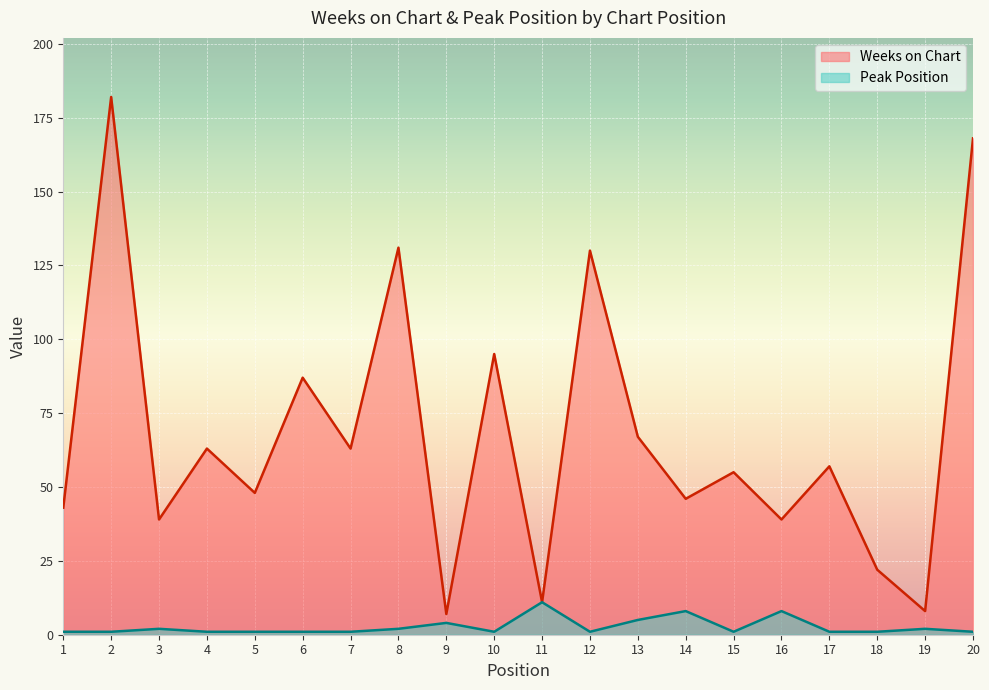

At how many categories does at least one series exceed 137?

2